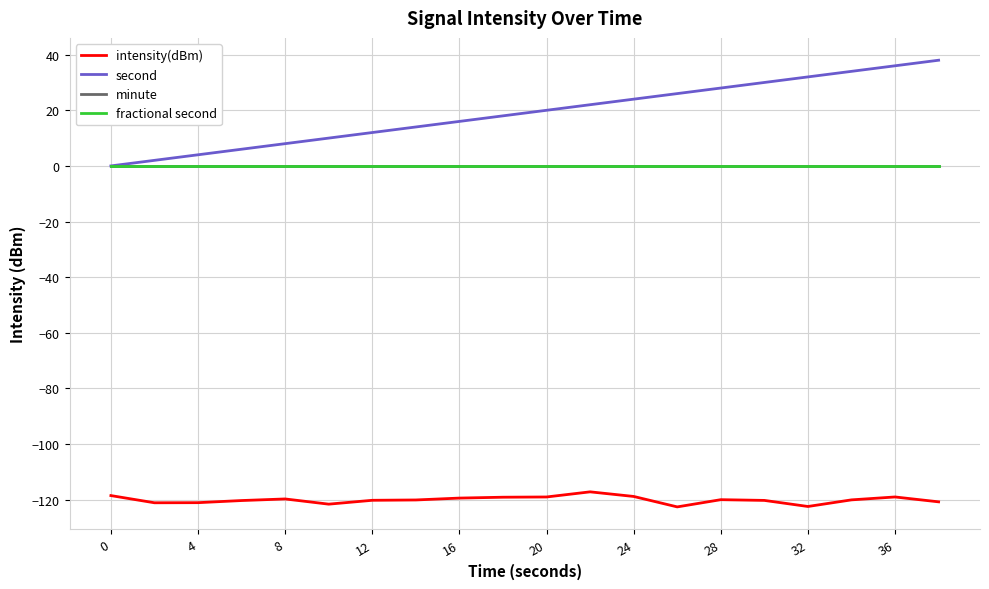

Is this an area chart (filled region under the line)?

No